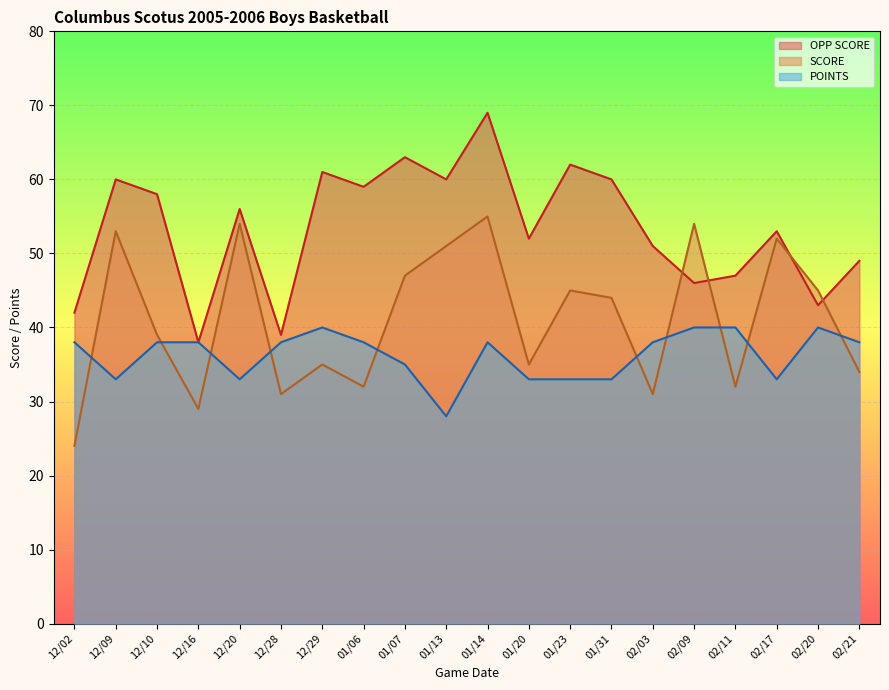

True or false: POINTS and OPP SCORE cross at least once.

False